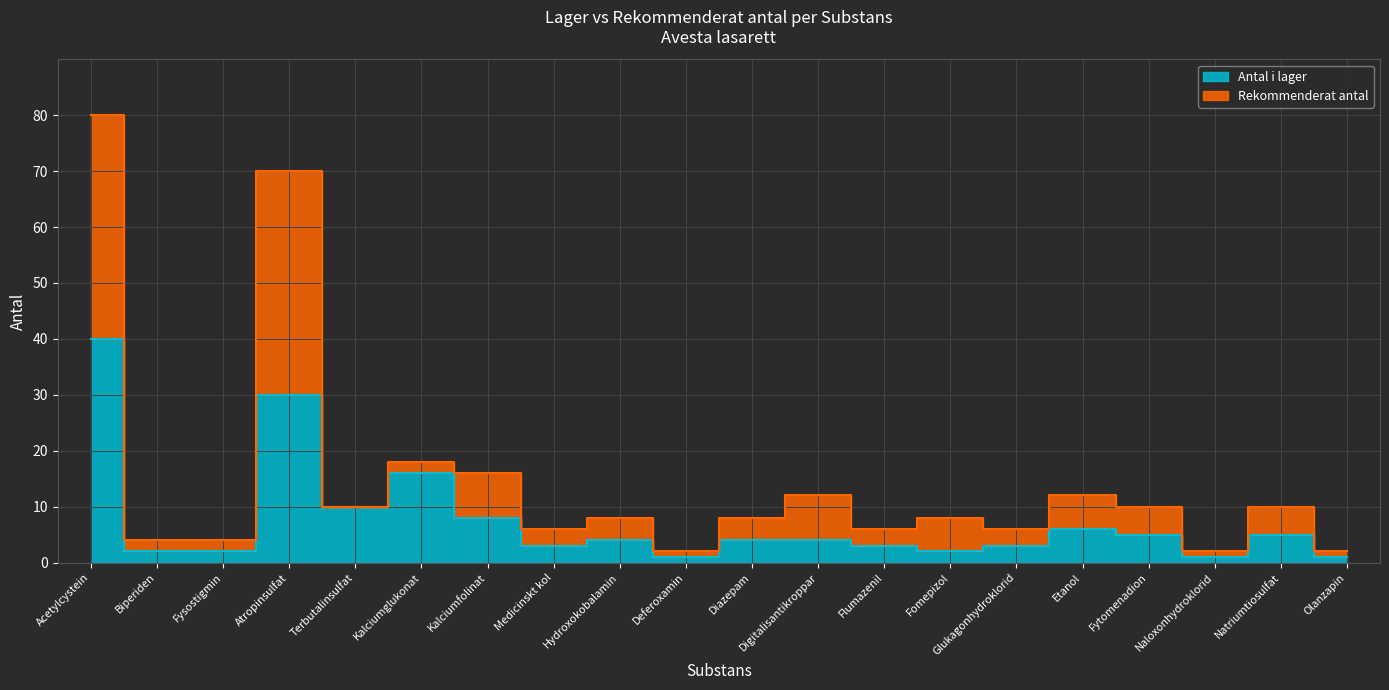

True or false: the data shows 3 at Glukagonhydroklorid.

True